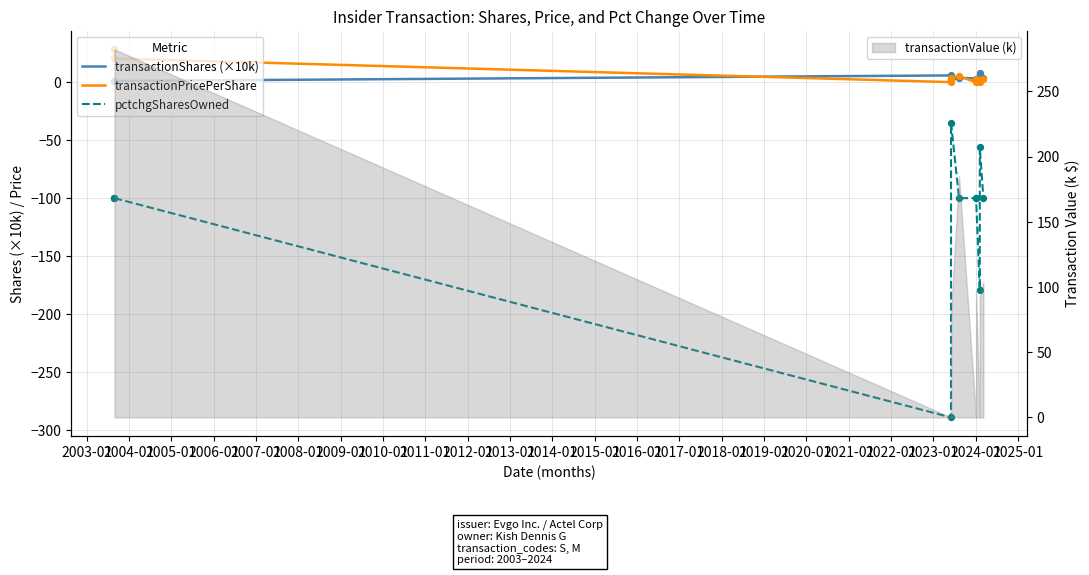

Which series has the widest spread of Y values?

pctchgSharesOwned